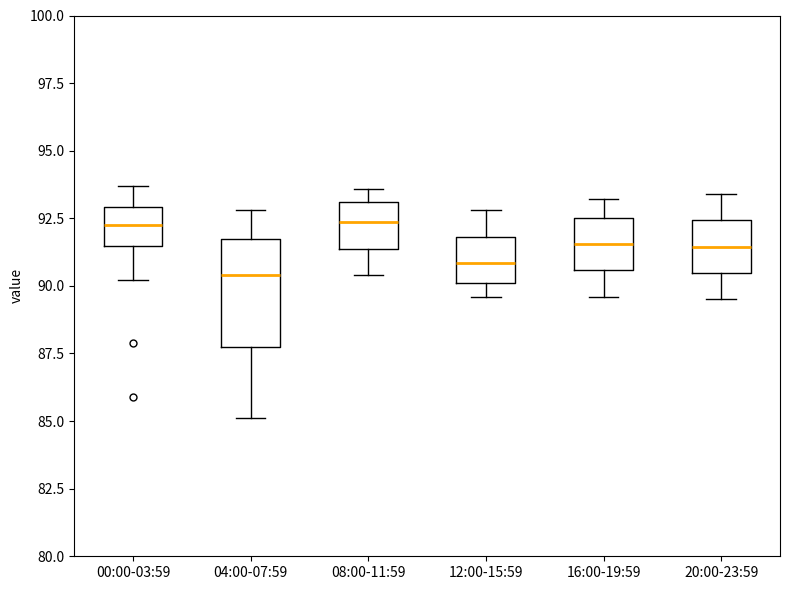

Which box is the tallest, from its lower edge to its upper edge?

04:00-07:59